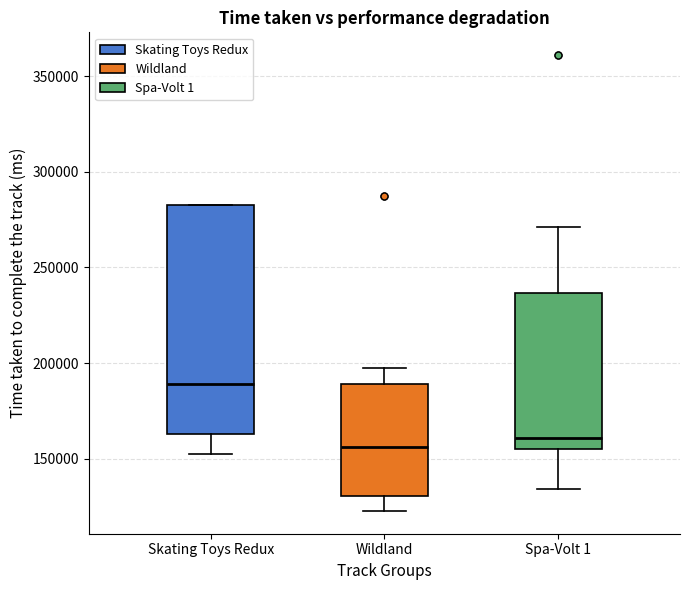

Which box is the tallest, from its lower edge to its upper edge?

Skating Toys Redux